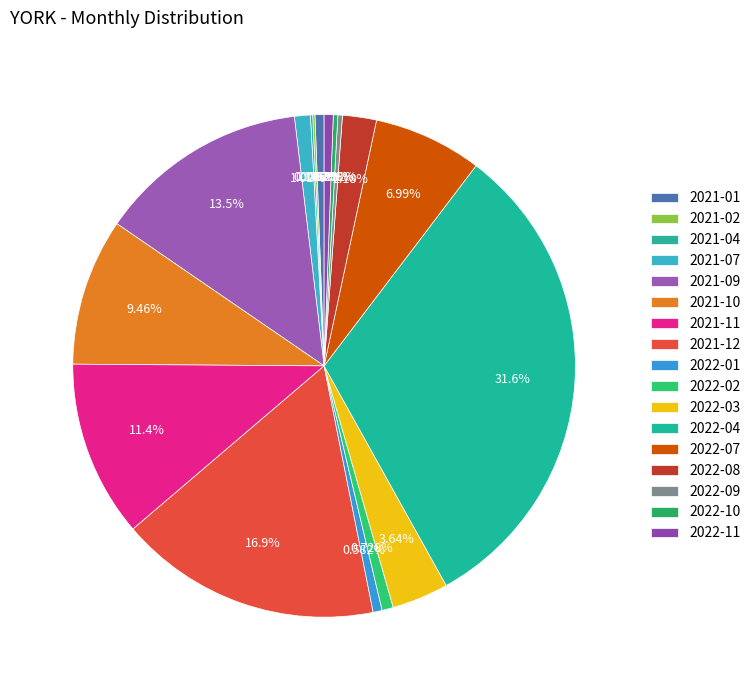

Does any single category account for the majority?

No